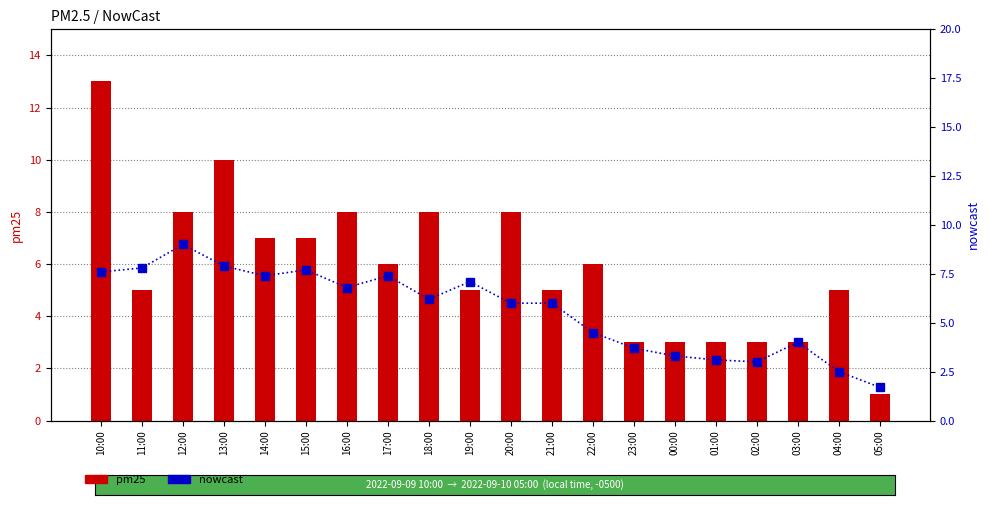

What is the label of the 14th bar from the left?

23:00